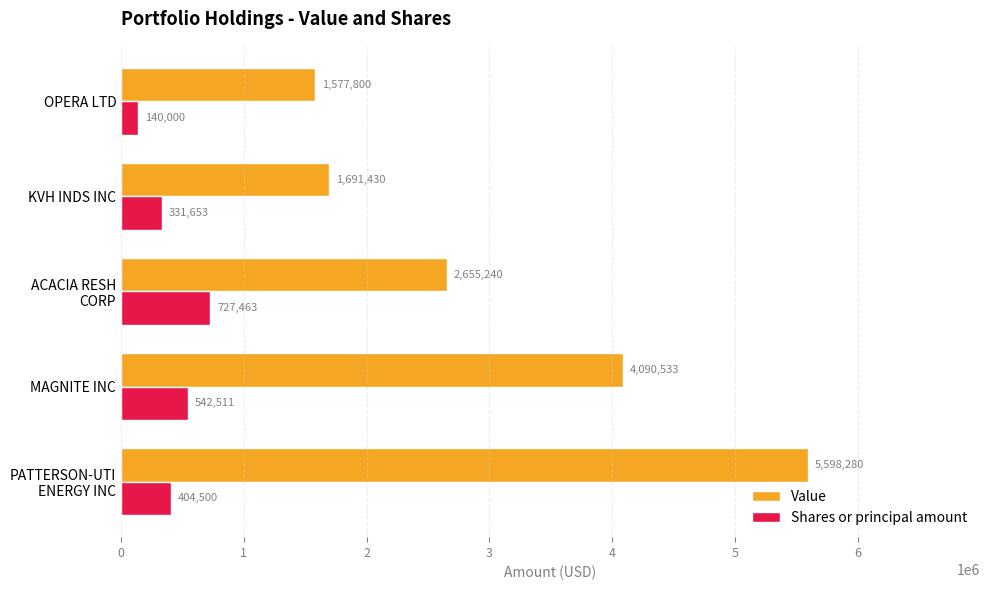

Which category has the lowest value across all series?

OPERA LTD